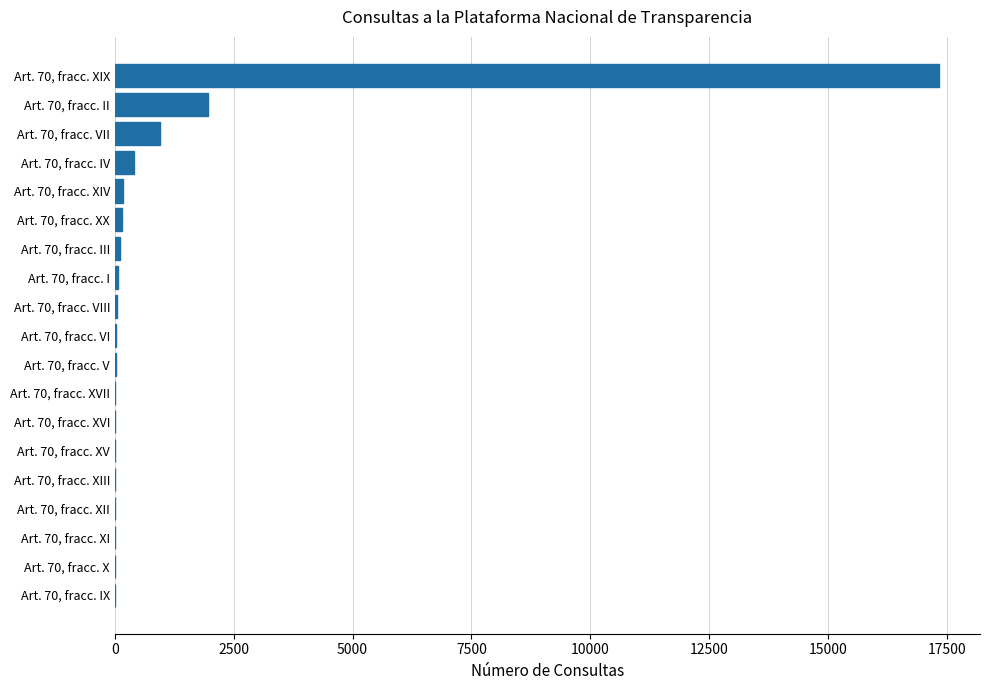

What is the maximum value shown in the chart?

17330